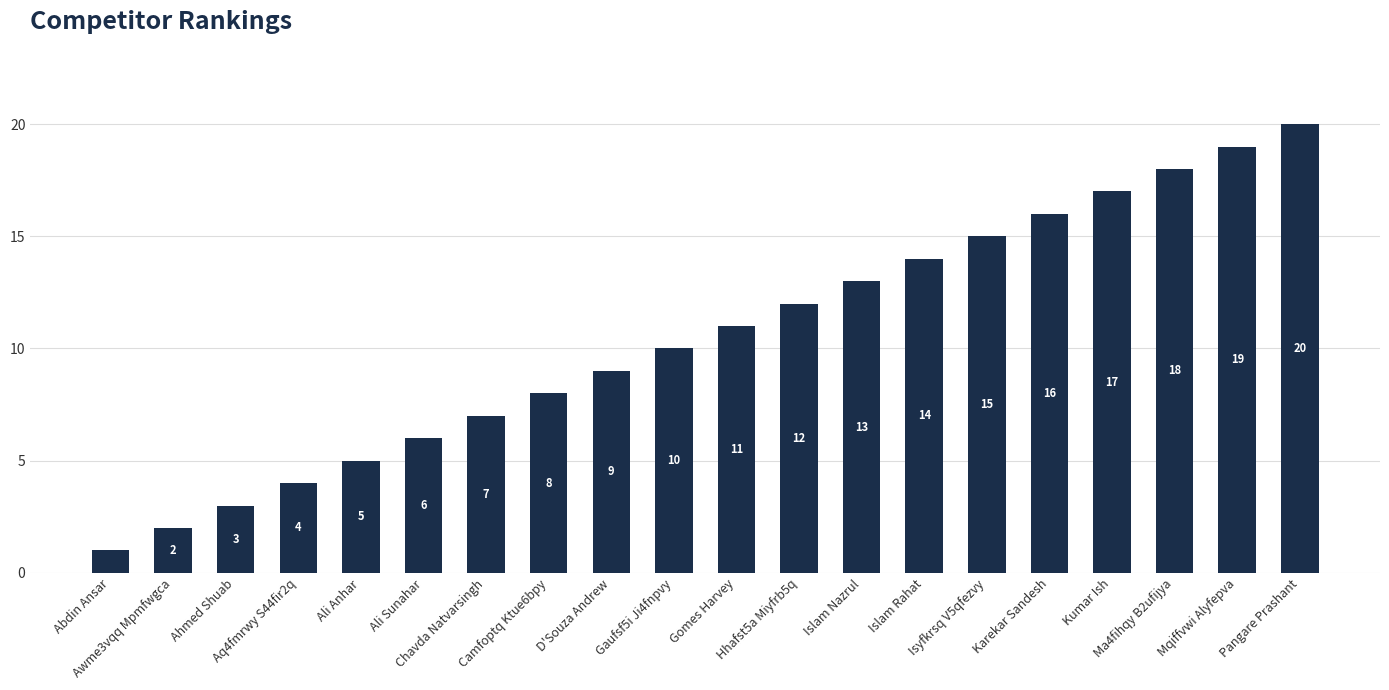

The value at Isyfkrsq V5qfezvy is 4. True or false?

False